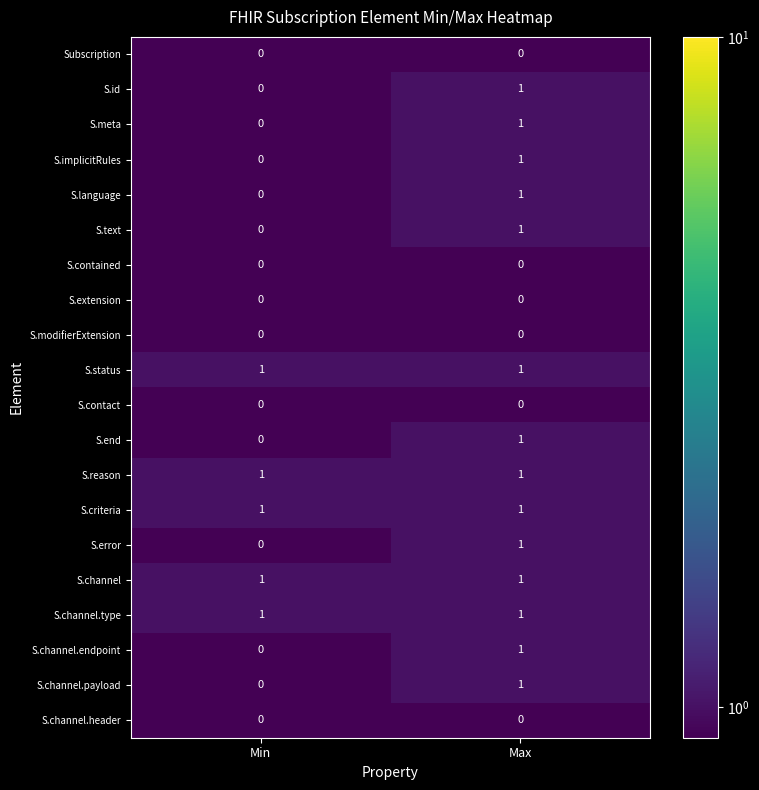

Count the number of data series in this chart.

20